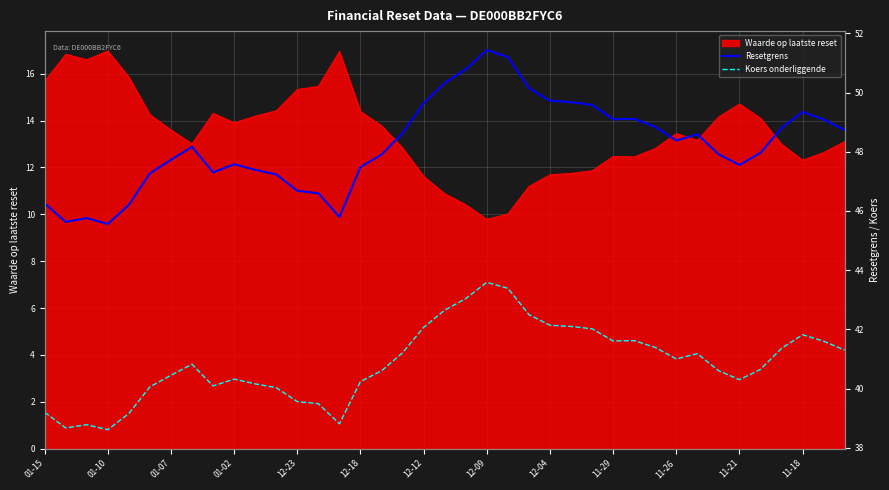

What is the lowest value of the Koers onderliggende series?

38.6